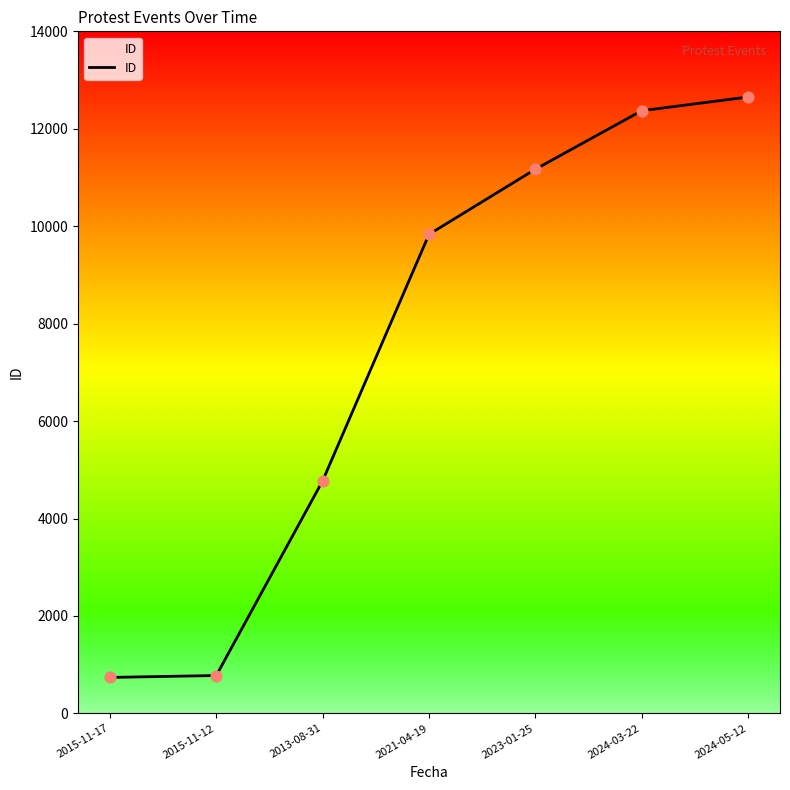

What is the ratio of the value at 2024-03-22 to the value at 2013-08-31?

2.6